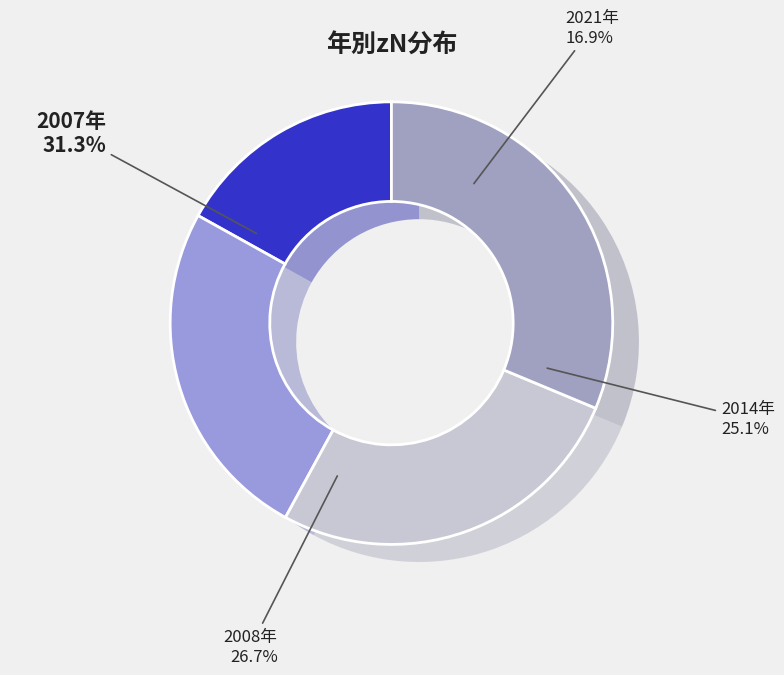

What percentage is NOT represented by 10?

73.3%